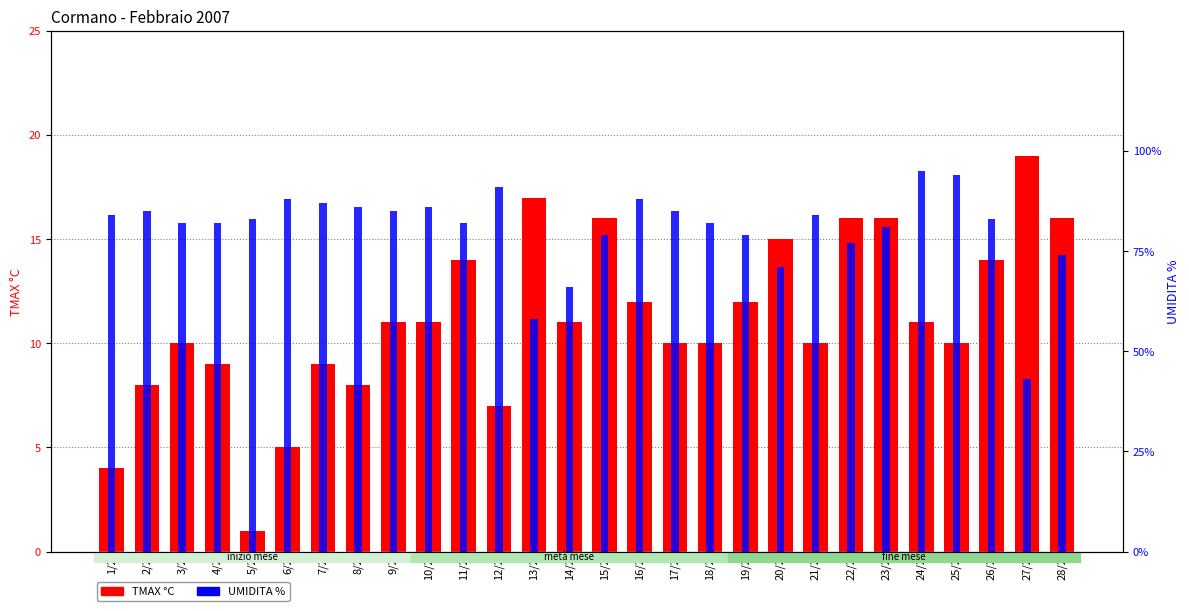

What is the total value across all series at 7/2?

96